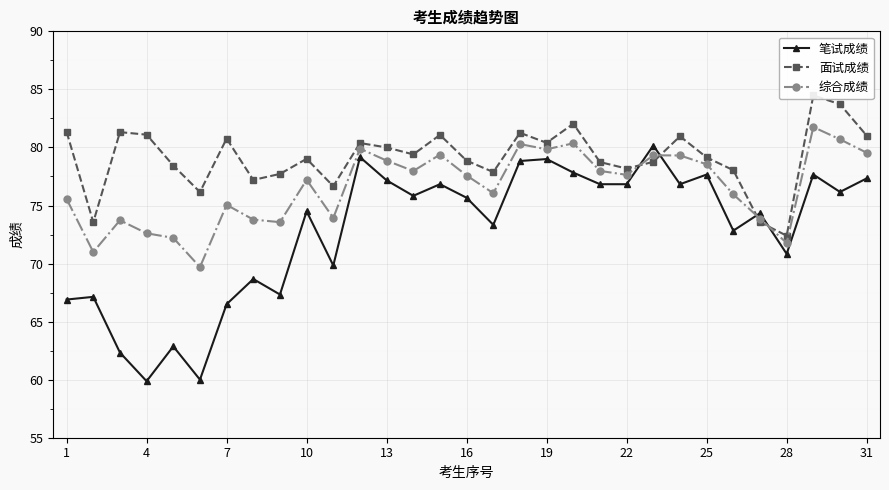

What is the sum of all 面试成绩 values?

2453.6